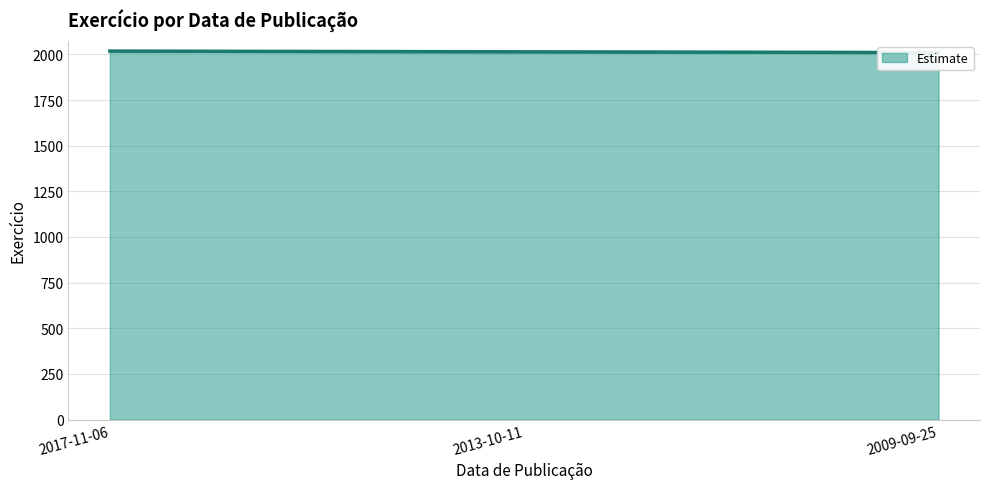

Reading left to right, what are all the values shown in this chart?

2018	2014	2010